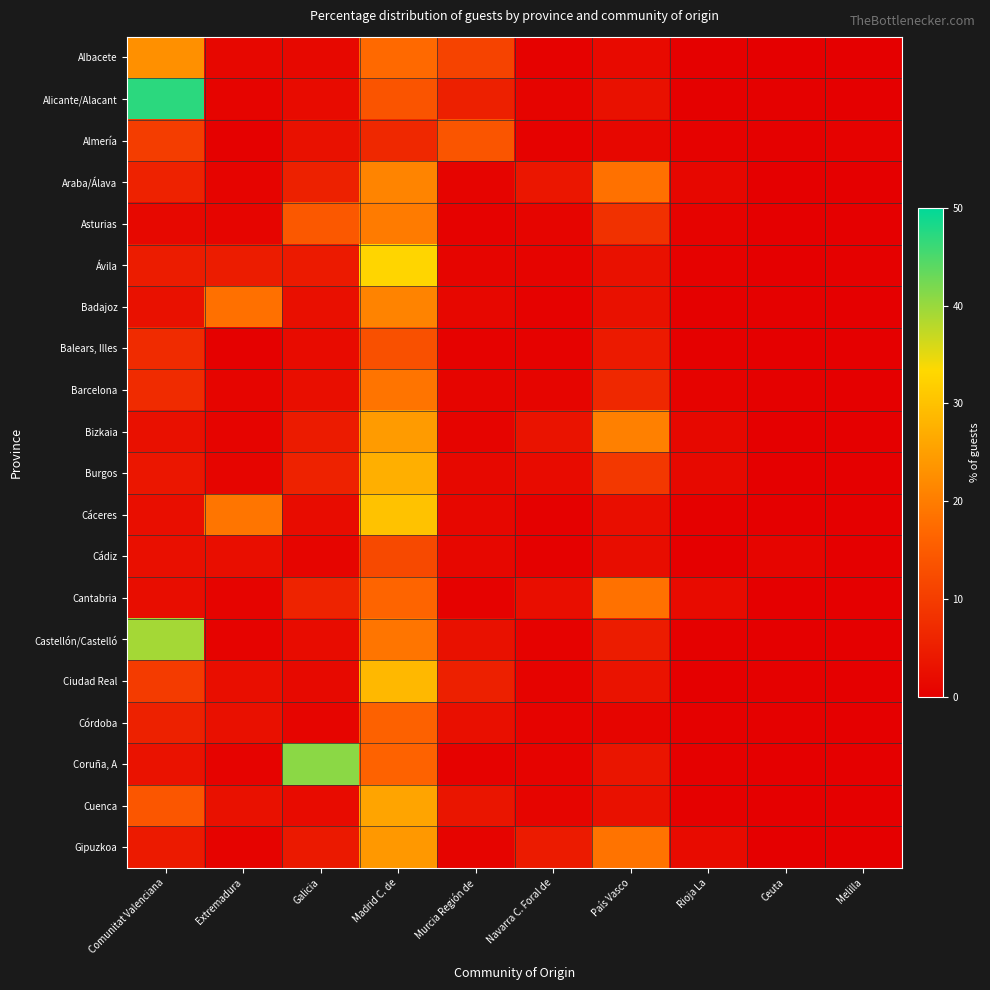

Reading right to left, what are all the values shown in this chart?

Albacete: Melilla=0.0	Ceuta=0.0	Rioja La=0.3	País Vasco=1.8	Navarra C. Foral de=0.5	Murcia Región de=11.0	Madrid C. de=17.1	Galicia=1.5	Extremadura=1.2	Comunitat Valenciana=22.9
Alicante/Alacant: Melilla=0.1	Ceuta=0.2	Rioja La=0.4	País Vasco=2.8	Navarra C. Foral de=0.7	Murcia Región de=5.3	Madrid C. de=13.8	Galicia=2.0	Extremadura=0.8	Comunitat Valenciana=47.1
Almería: Melilla=0.4	Ceuta=0.2	Rioja La=0.4	País Vasco=1.3	Navarra C. Foral de=0.5	Murcia Región de=14.0	Madrid C. de=6.7	Galicia=2.9	Extremadura=0.2	Comunitat Valenciana=10.1
Araba/Álava: Melilla=0.0	Ceuta=0.0	Rioja La=1.3	País Vasco=18.4	Navarra C. Foral de=3.7	Murcia Región de=0.8	Madrid C. de=21.1	Galicia=5.5	Extremadura=0.8	Comunitat Valenciana=5.7
Asturias: Melilla=0.0	Ceuta=0.1	Rioja La=0.7	País Vasco=8.1	Navarra C. Foral de=1.0	Murcia Región de=0.5	Madrid C. de=19.8	Galicia=14.4	Extremadura=1.0	Comunitat Valenciana=1.5
Ávila: Melilla=0.4	Ceuta=0.0	Rioja La=0.5	País Vasco=2.9	Navarra C. Foral de=0.9	Murcia Región de=1.1	Madrid C. de=32.9	Galicia=4.5	Extremadura=4.7	Comunitat Valenciana=4.7
Badajoz: Melilla=0.0	Ceuta=0.3	Rioja La=0.3	País Vasco=2.9	Navarra C. Foral de=0.5	Murcia Región de=1.3	Madrid C. de=21.0	Galicia=2.6	Extremadura=18.2	Comunitat Valenciana=3.0
Balears, Illes: Melilla=0.2	Ceuta=0.0	Rioja La=0.4	País Vasco=4.4	Navarra C. Foral de=0.4	Murcia Región de=0.5	Madrid C. de=13.2	Galicia=1.9	Extremadura=0.3	Comunitat Valenciana=7.1
Barcelona: Melilla=0.1	Ceuta=0.3	Rioja La=0.7	País Vasco=6.6	Navarra C. Foral de=0.9	Murcia Región de=1.0	Madrid C. de=18.8	Galicia=2.4	Extremadura=1.1	Comunitat Valenciana=7.1
Bizkaia: Melilla=0.0	Ceuta=0.1	Rioja La=1.5	País Vasco=20.5	Navarra C. Foral de=3.2	Murcia Región de=0.7	Madrid C. de=24.4	Galicia=4.5	Extremadura=0.8	Comunitat Valenciana=2.8
Burgos: Melilla=0.0	Ceuta=0.0	Rioja La=1.6	País Vasco=9.2	Navarra C. Foral de=1.9	Murcia Región de=1.5	Madrid C. de=27.4	Galicia=5.6	Extremadura=1.0	Comunitat Valenciana=3.7
Cáceres: Melilla=0.0	Ceuta=0.1	Rioja La=0.3	País Vasco=2.4	Navarra C. Foral de=0.4	Murcia Región de=1.2	Madrid C. de=30.1	Galicia=2.1	Extremadura=19.0	Comunitat Valenciana=2.4
Cádiz: Melilla=0.2	Ceuta=1.0	Rioja La=0.2	País Vasco=2.2	Navarra C. Foral de=0.3	Murcia Región de=1.3	Madrid C. de=12.0	Galicia=1.1	Extremadura=2.4	Comunitat Valenciana=2.5
Cantabria: Melilla=0.1	Ceuta=0.0	Rioja La=1.9	País Vasco=18.4	Navarra C. Foral de=2.5	Murcia Región de=0.4	Madrid C. de=16.4	Galicia=5.9	Extremadura=0.8	Comunitat Valenciana=2.1
Castellón/Castelló: Melilla=0.0	Ceuta=0.0	Rioja La=0.2	País Vasco=4.6	Navarra C. Foral de=0.5	Murcia Región de=3.0	Madrid C. de=19.0	Galicia=2.1	Extremadura=0.7	Comunitat Valenciana=39.2
Ciudad Real: Melilla=0.1	Ceuta=0.2	Rioja La=0.2	País Vasco=3.2	Navarra C. Foral de=0.6	Murcia Región de=5.4	Madrid C. de=28.7	Galicia=1.6	Extremadura=2.4	Comunitat Valenciana=9.8
Córdoba: Melilla=0.1	Ceuta=0.3	Rioja La=0.3	País Vasco=1.1	Navarra C. Foral de=0.7	Murcia Región de=2.6	Madrid C. de=16.0	Galicia=1.0	Extremadura=2.7	Comunitat Valenciana=5.5
Coruña, A: Melilla=0.0	Ceuta=0.0	Rioja La=0.3	País Vasco=3.6	Navarra C. Foral de=0.6	Murcia Región de=0.5	Madrid C. de=16.2	Galicia=40.8	Extremadura=0.7	Comunitat Valenciana=3.1
Cuenca: Melilla=0.0	Ceuta=0.0	Rioja La=0.2	País Vasco=2.9	Navarra C. Foral de=1.0	Murcia Región de=3.6	Madrid C. de=25.7	Galicia=1.9	Extremadura=2.9	Comunitat Valenciana=14.1
Gipuzkoa: Melilla=0.0	Ceuta=0.0	Rioja La=1.9	País Vasco=18.7	Navarra C. Foral de=4.5	Murcia Región de=0.8	Madrid C. de=24.1	Galicia=4.2	Extremadura=0.7	Comunitat Valenciana=4.4